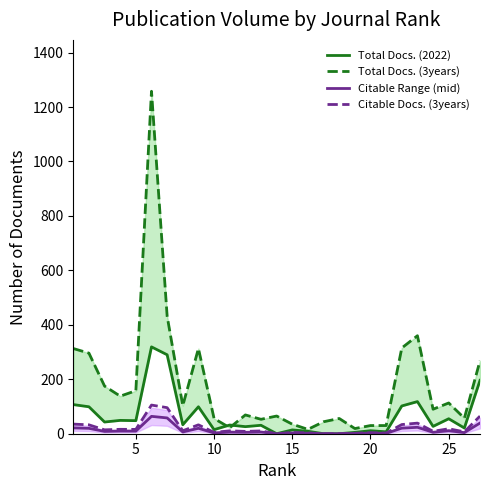

True or false: Total Docs. (2022) and Citable Range (mid) intersect in this chart.

False